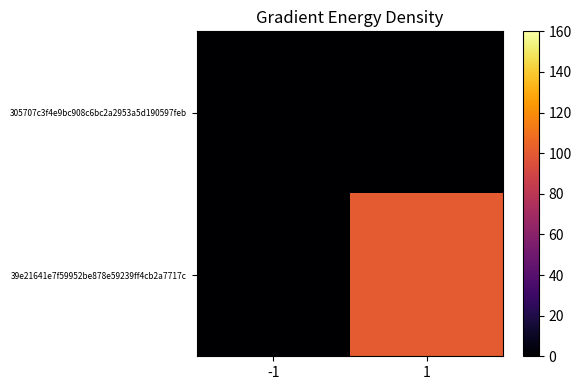

List the series in order of their peak value, highest first.

39e21641e7f59952be878e59239ff4cb2a7717c, 305707c3f4e9bc908c6bc2a2953a5d190597feb